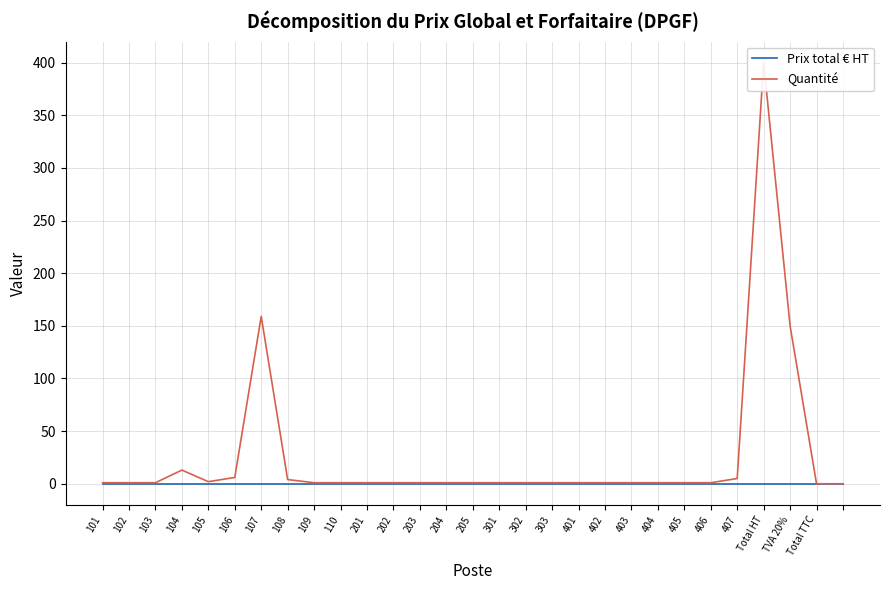

What is the label of the 15th point from the right?

205